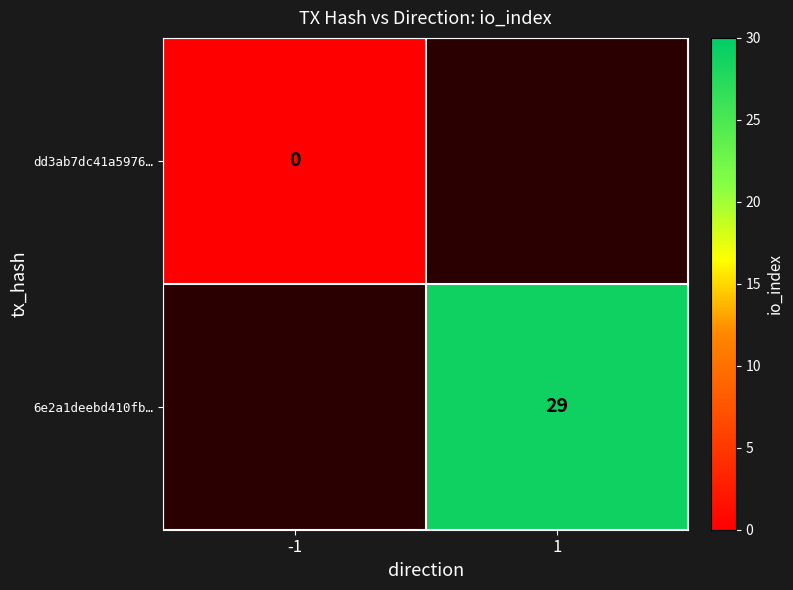

True or false: 6e2a1deebd410fb… has a value of 10 at 1.

False